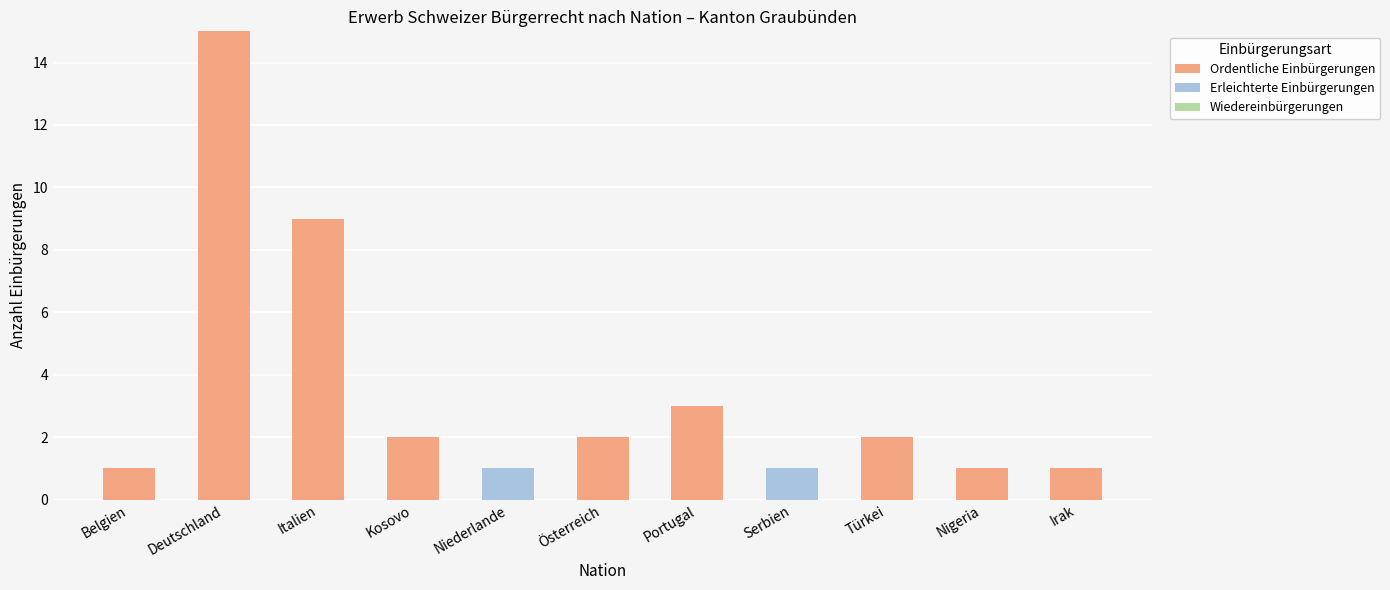

Is it true that Ordentliche Einbürgerungen equals 3 at Italien?

False